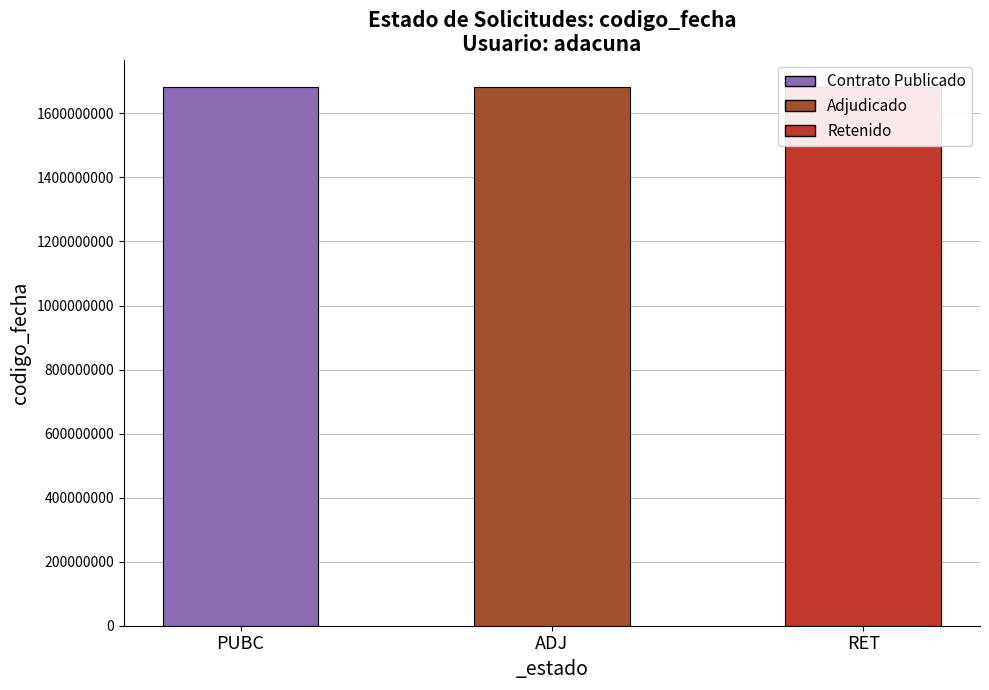

List the labels in order of value, smallest first.

RET, ADJ, PUBC